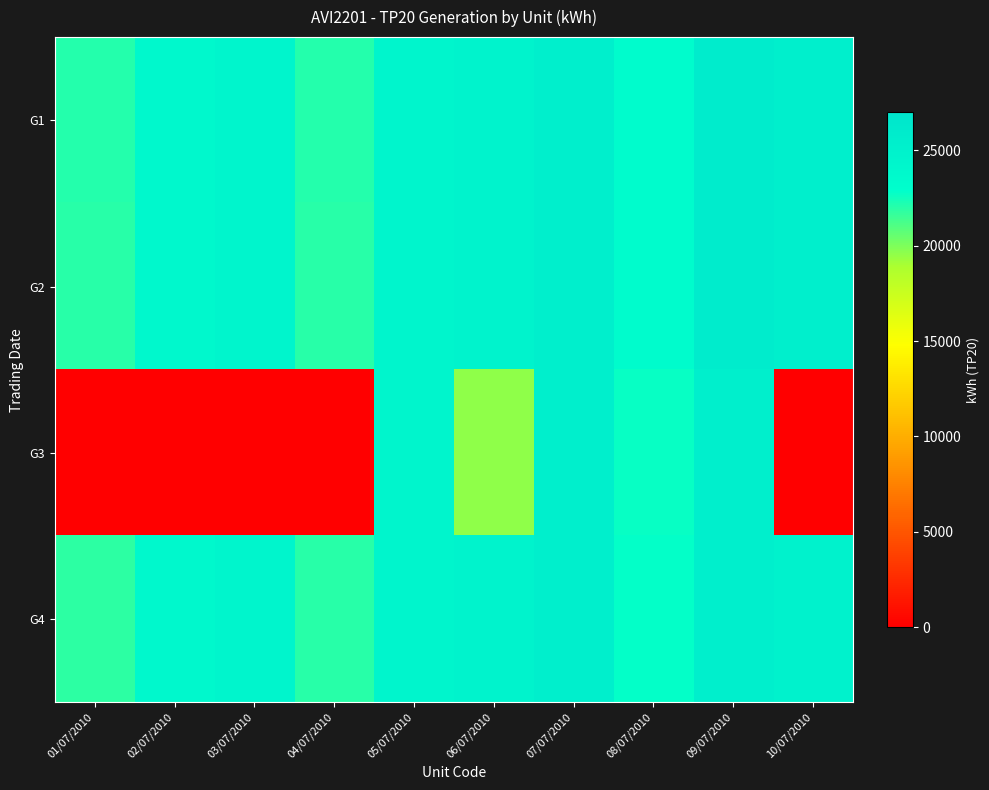

Rank the series at 01/07/2010 from lowest to highest value.

G3, G4, G2, G1